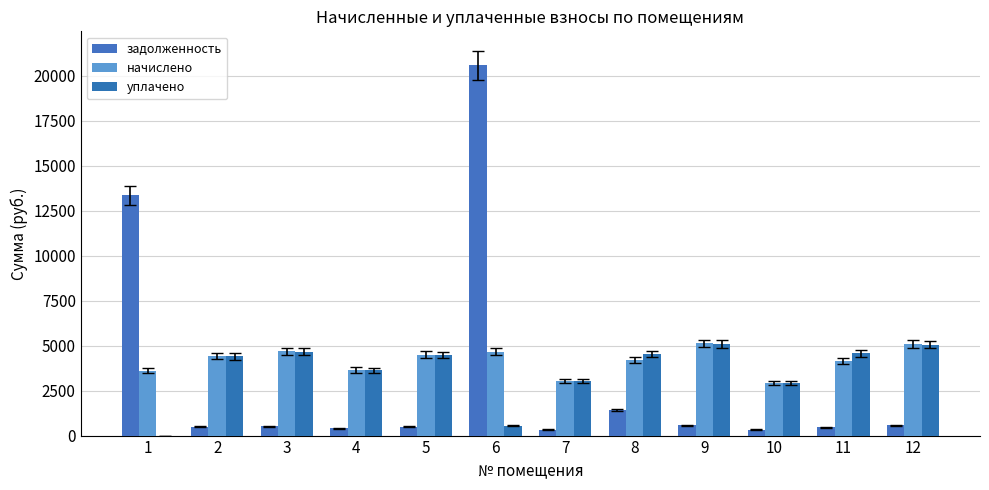

What is the sum of the уплачено values at 12 and 1?

5059.3